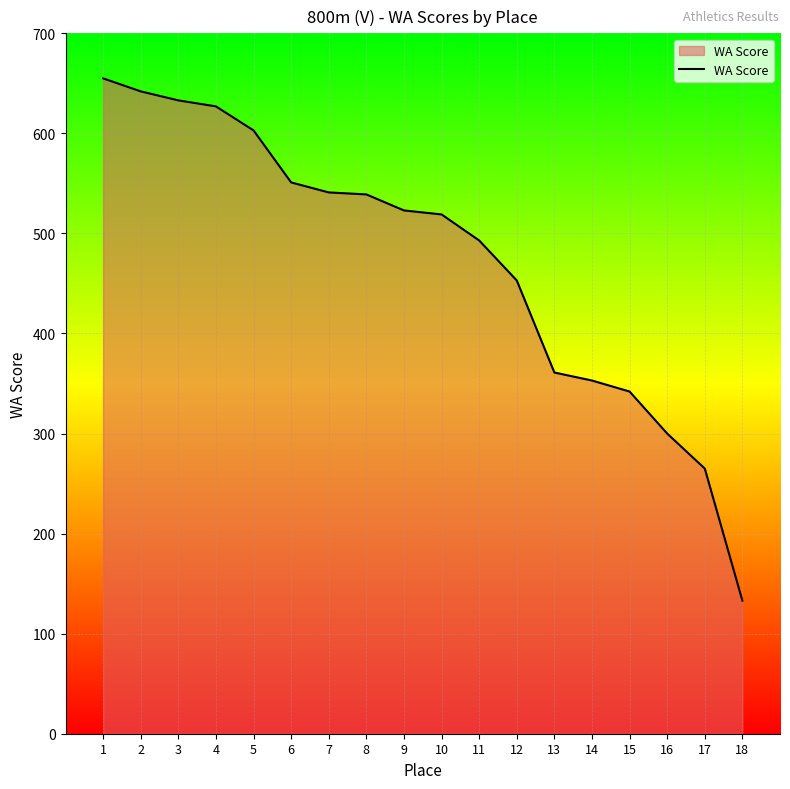

What is the change in value from 11 to 15?

-151